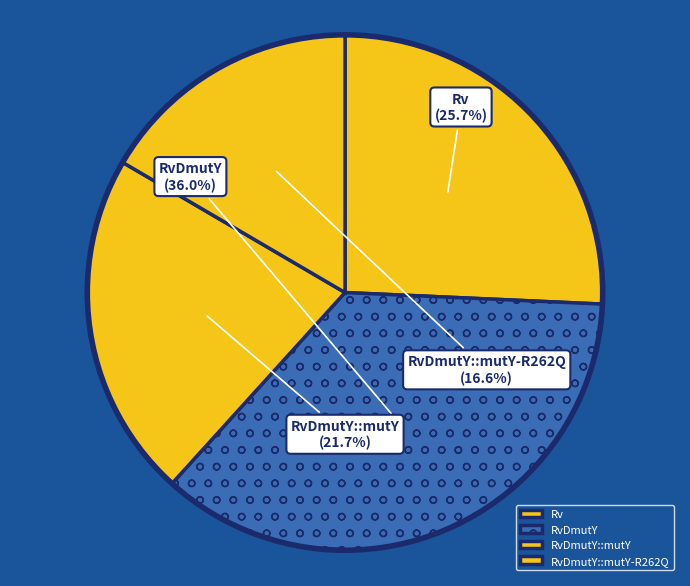

To the nearest percent, what percentage of the pie is Rv?

26%